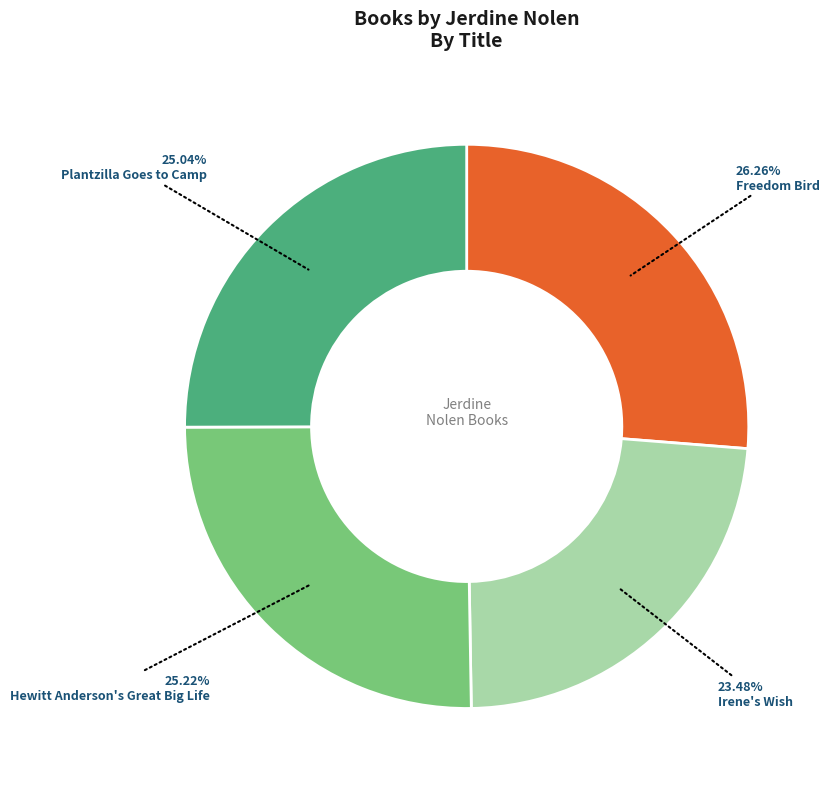

Between Hewitt Anderson's Great Big Life and Irene's Wish, which is larger?

Hewitt Anderson's Great Big Life